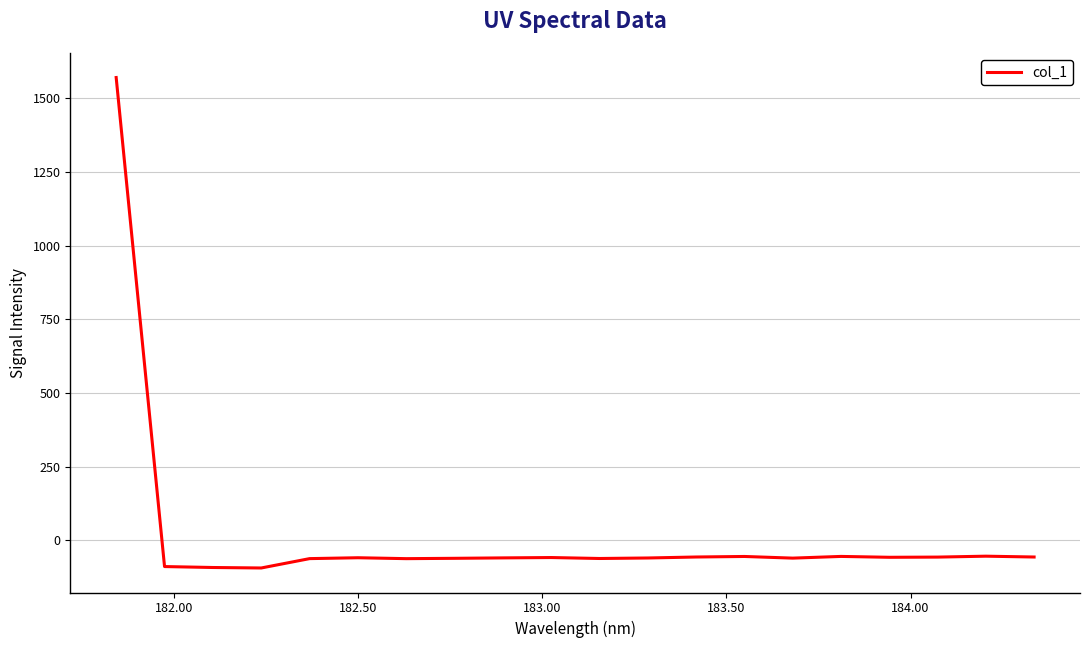

What is the maximum value shown in the chart?

1569.9